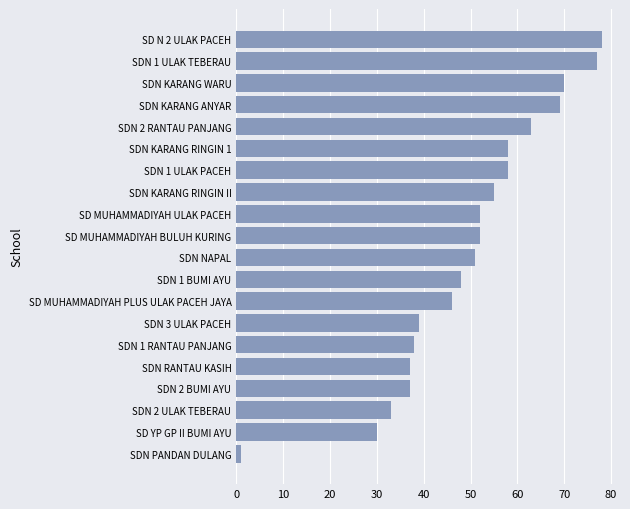

Are the bars grouped side by side (vs. stacked)?

No